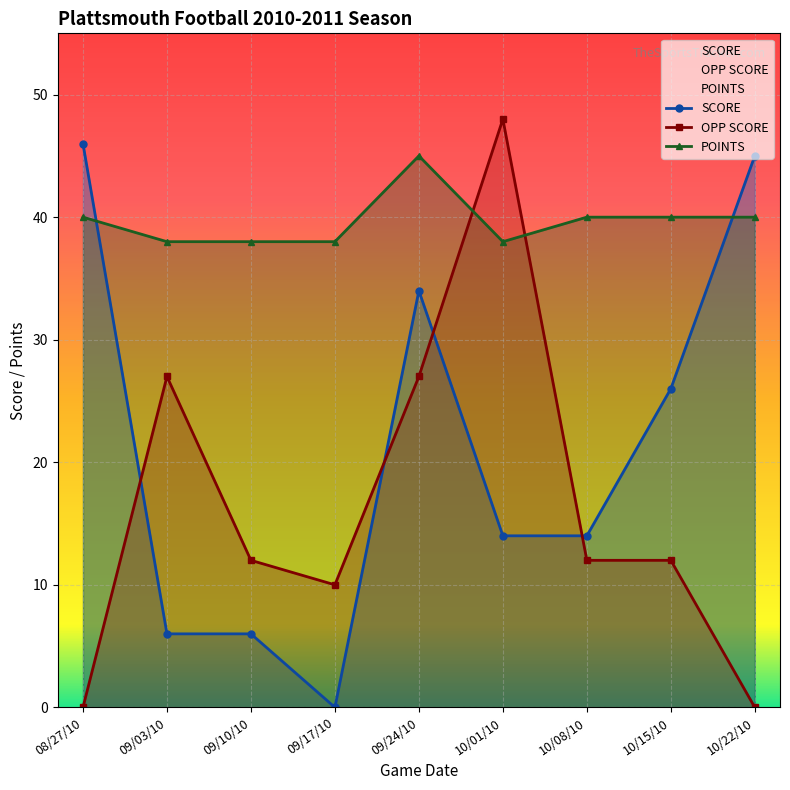

The SCORE series shows 0 at 09/17/10. True or false?

True